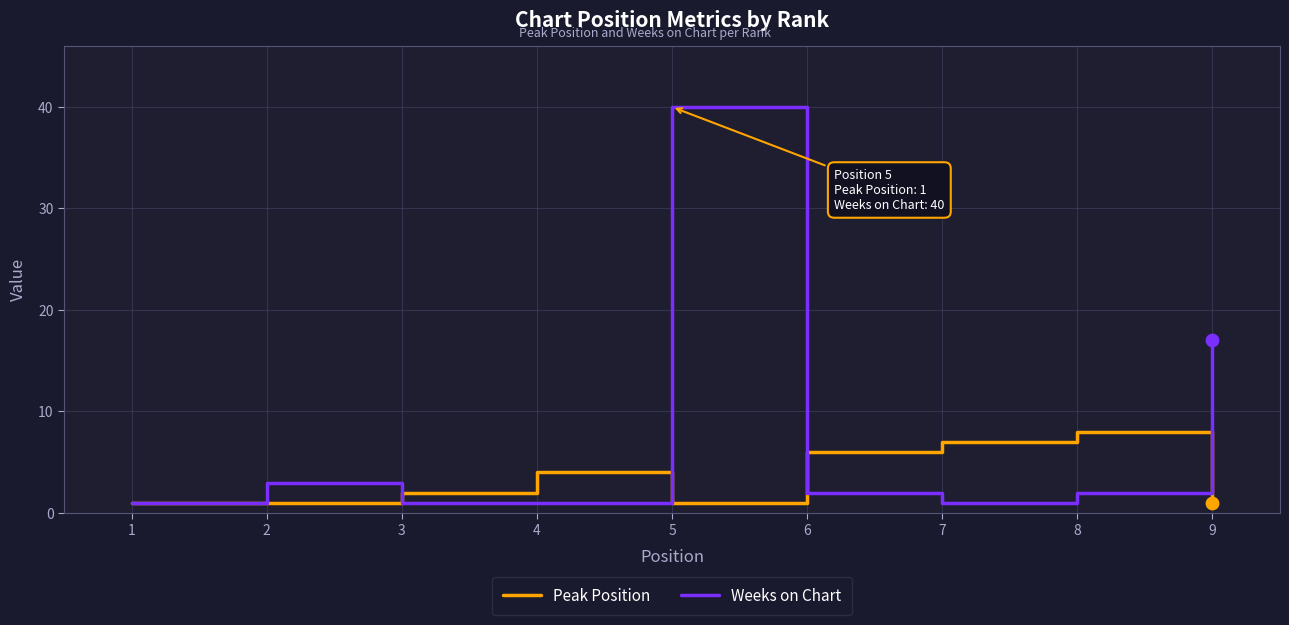

At which category is the sum across all series the highest?

5